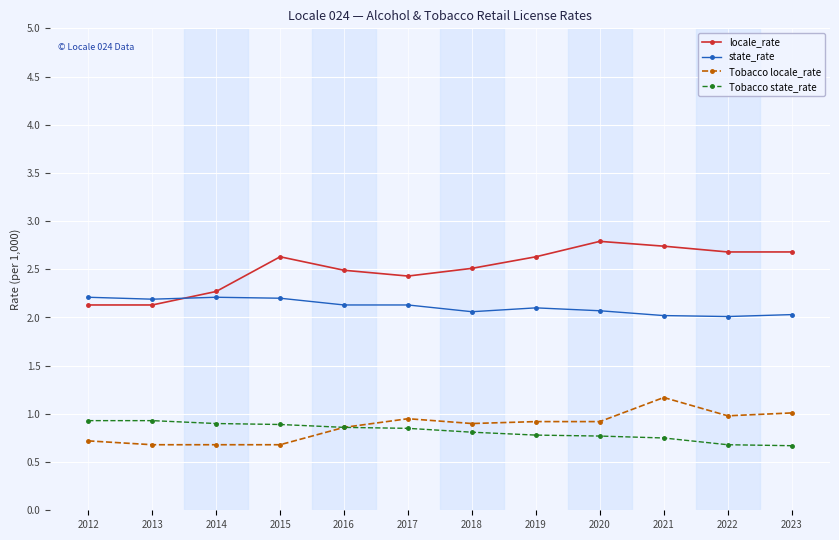

The Tobacco locale_rate series shows 0.9 at 2018. True or false?

True